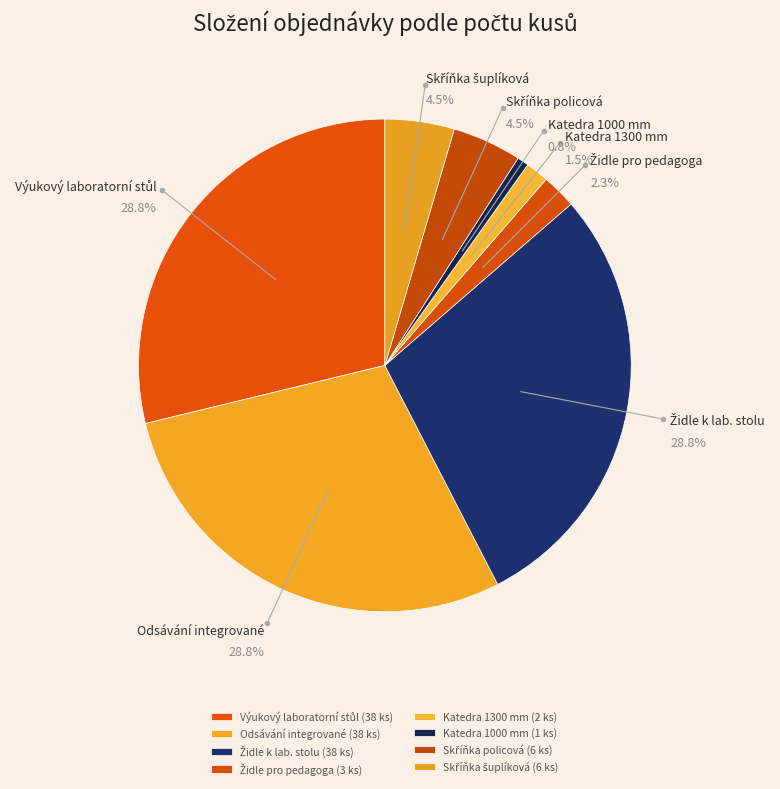

Does skříňka šuplíková 850x1500x400 mm account for over 50% of the chart?

No